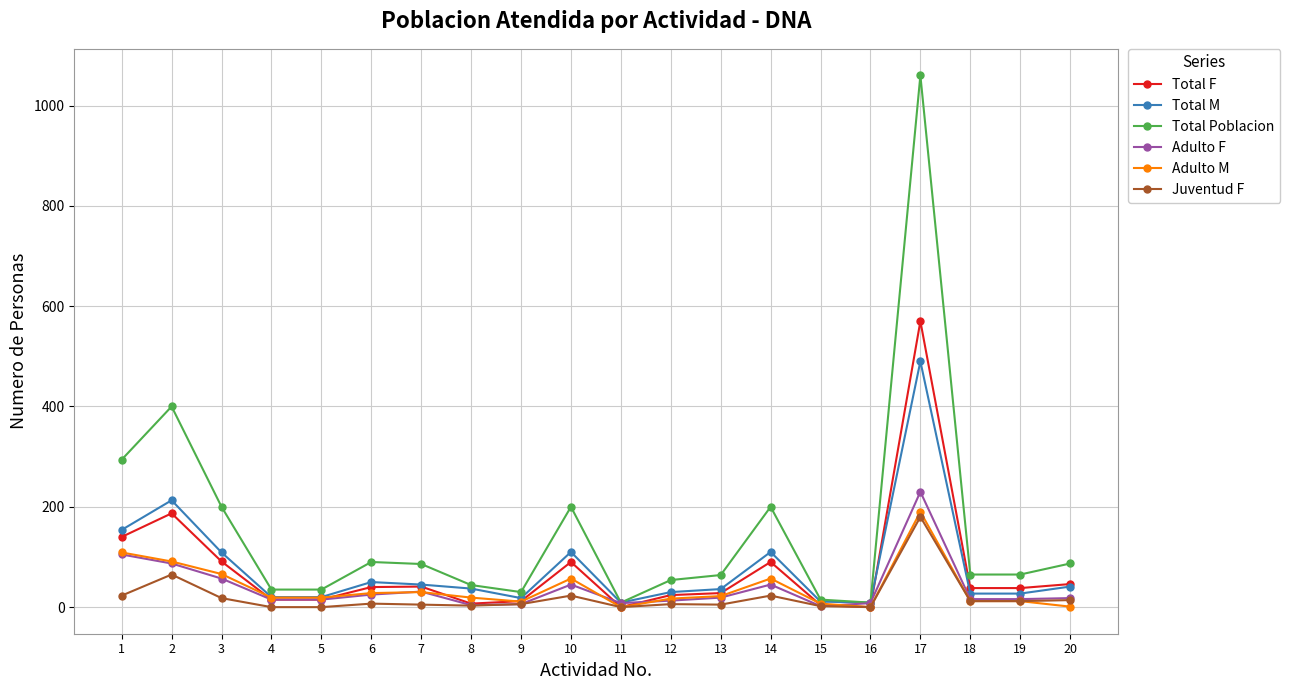

Between 2 and 15, which series saw the biggest shift?

Total Poblacion